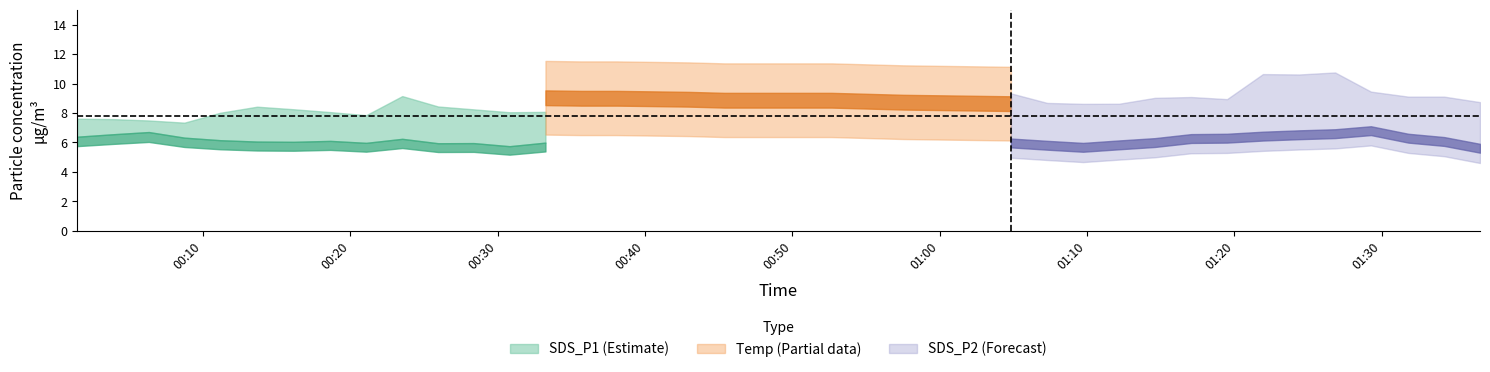

List the labels in order of Temp value, largest first.

0, 1, 2, 3, 4, 5, 6, 7, 8, 9, 10, 11, 12, 13, 14, 15, 16, 17, 18, 20, 21, 19, 22, 23, 24, 25, 26, 27, 28, 29, 30, 31, 32, 33, 34, 35, 36, 37, 38, 39